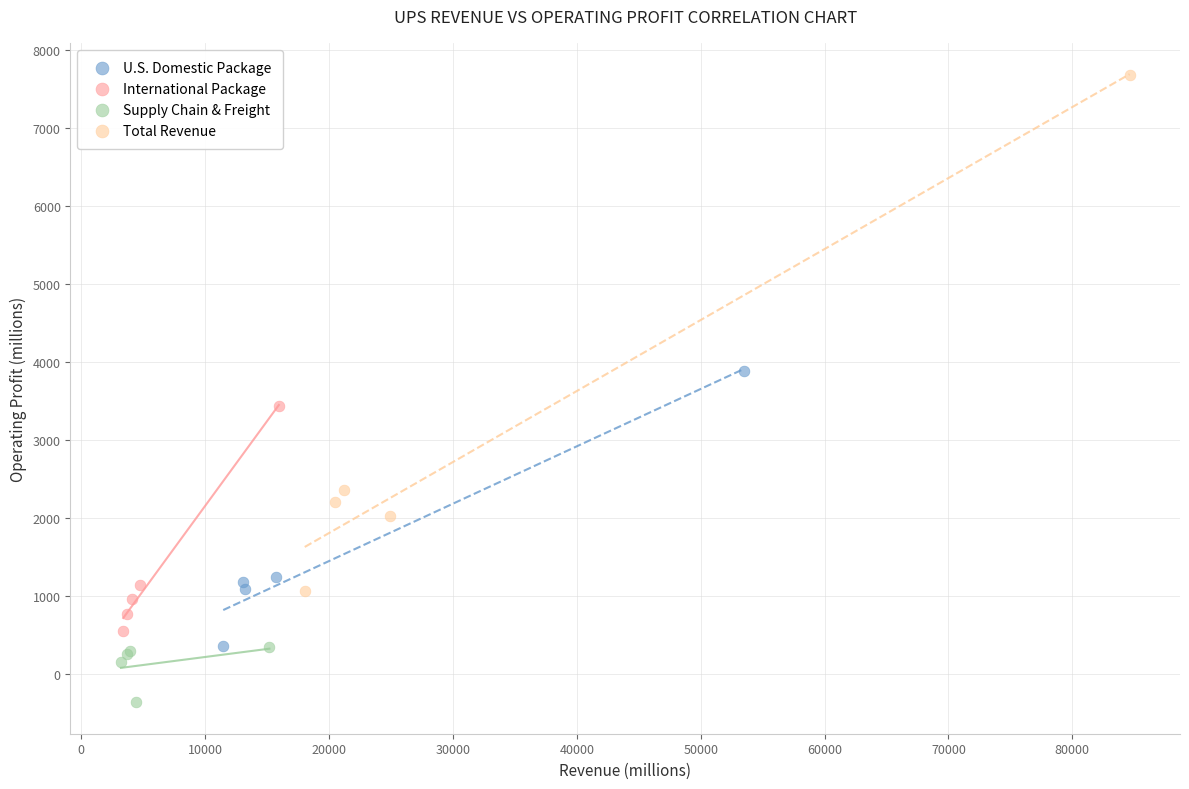

Which series has the widest spread of Y values?

Total Revenue